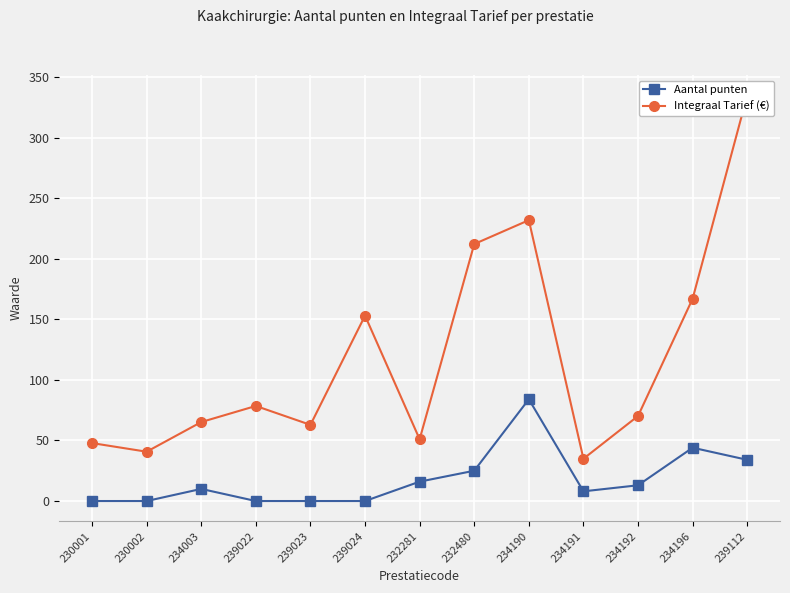

What position from the left is 239023?

5